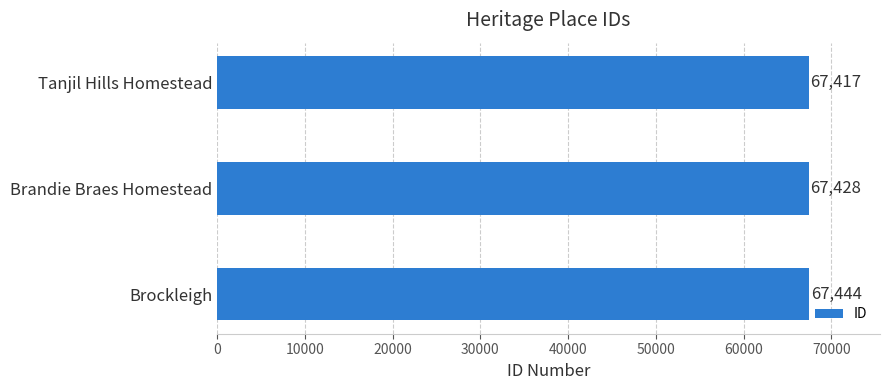

True or false: the data shows 67444 at Brockleigh.

True